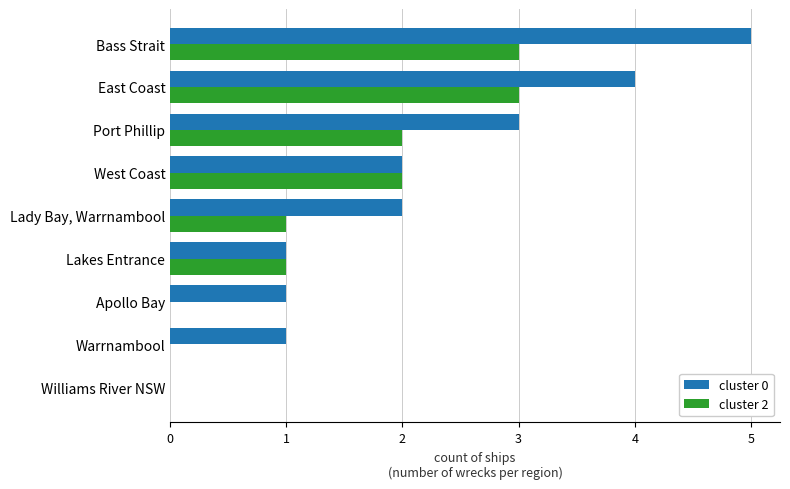

True or false: cluster 0 has a value of 3 at West Coast.

False